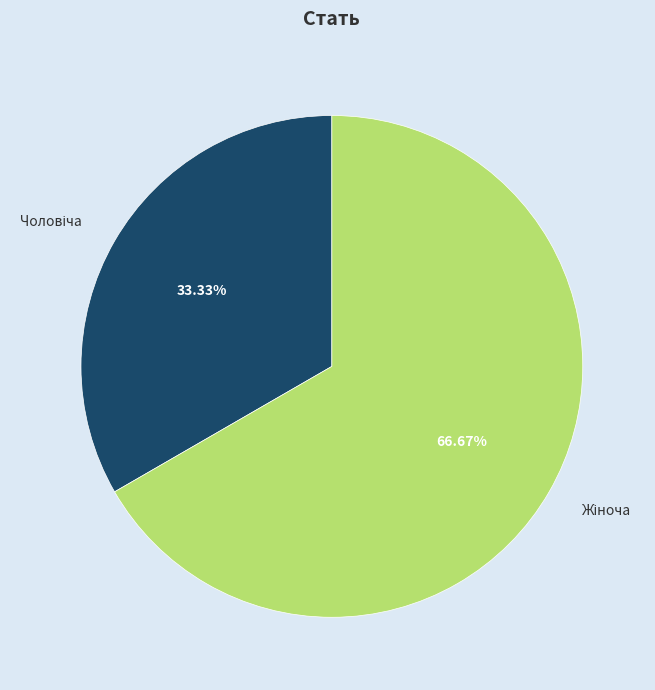

Does any single category account for the majority?

Yes